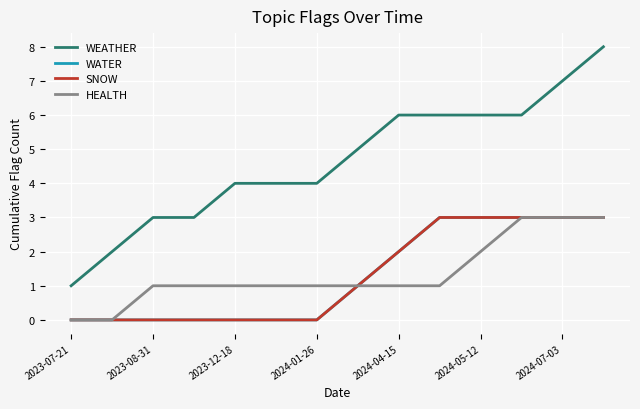

Is this an area chart (filled region under the line)?

No